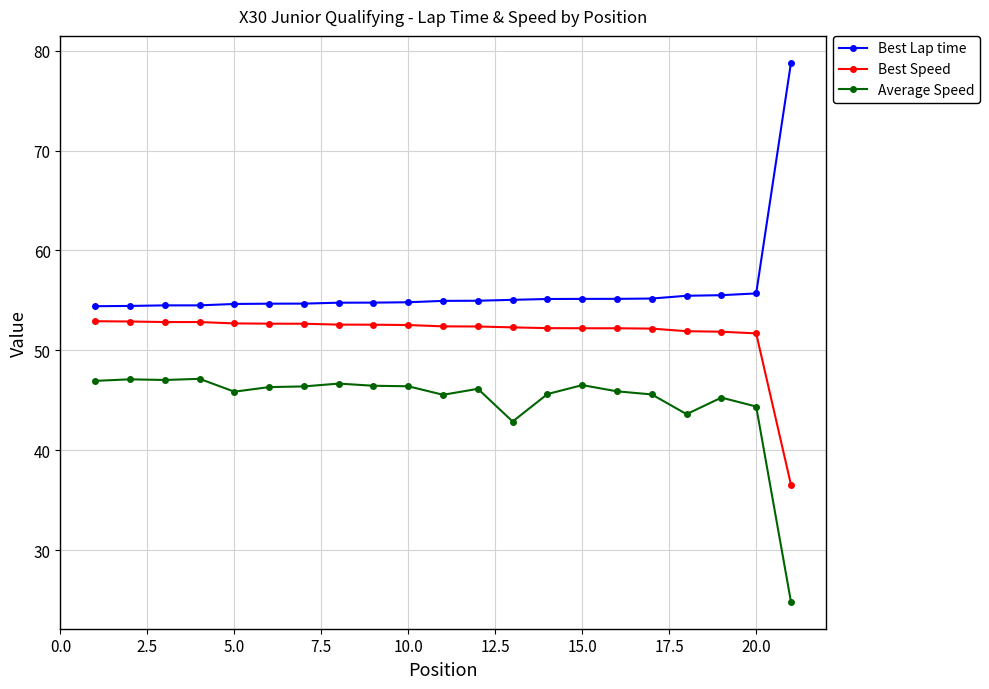

What is the value of the Average Speed point at the 9th from the left?

46.5